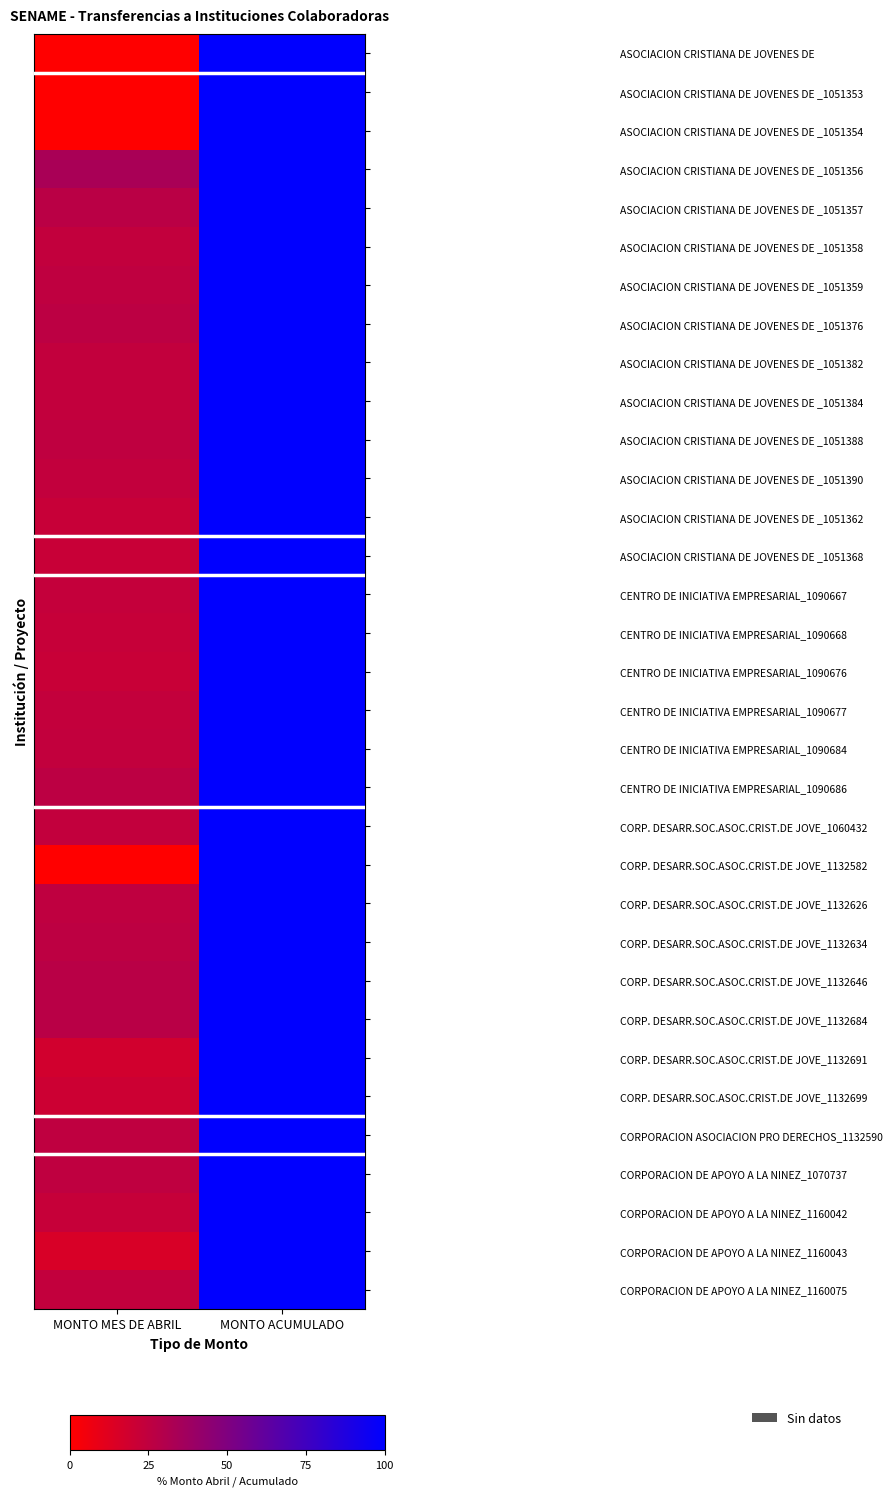

What is the greatest value displayed?

100.0